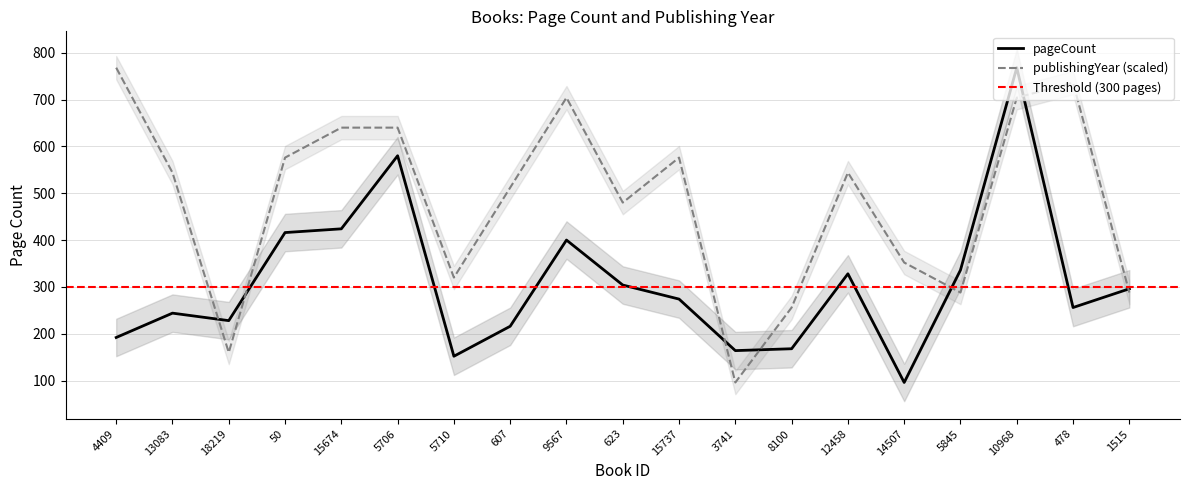

Where is the first local minimum for pageCount?

18219